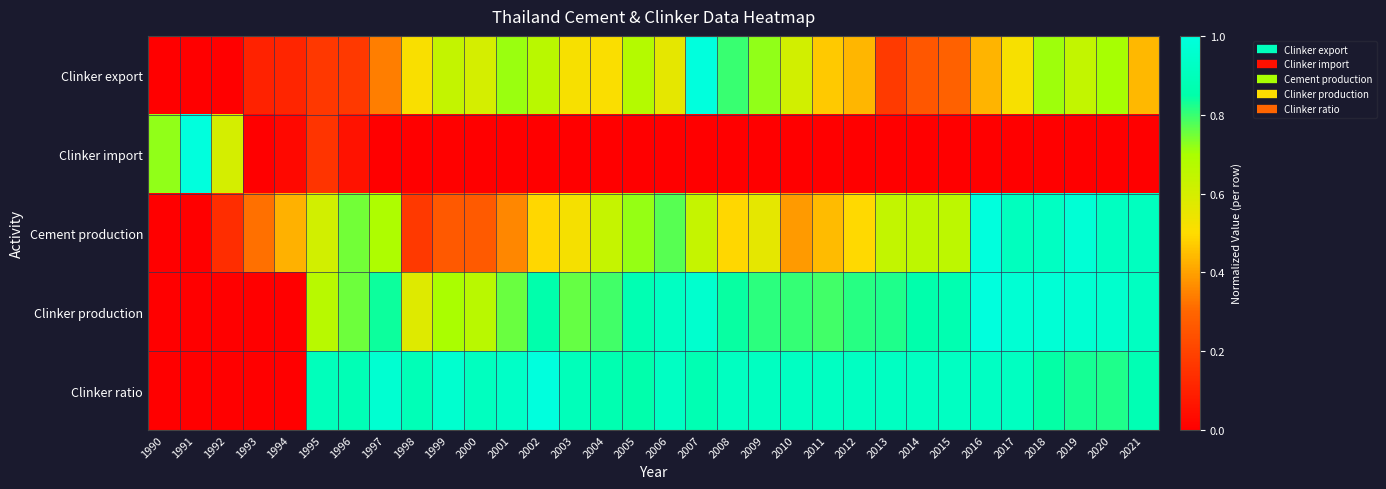

How many series are shown in this chart?

5